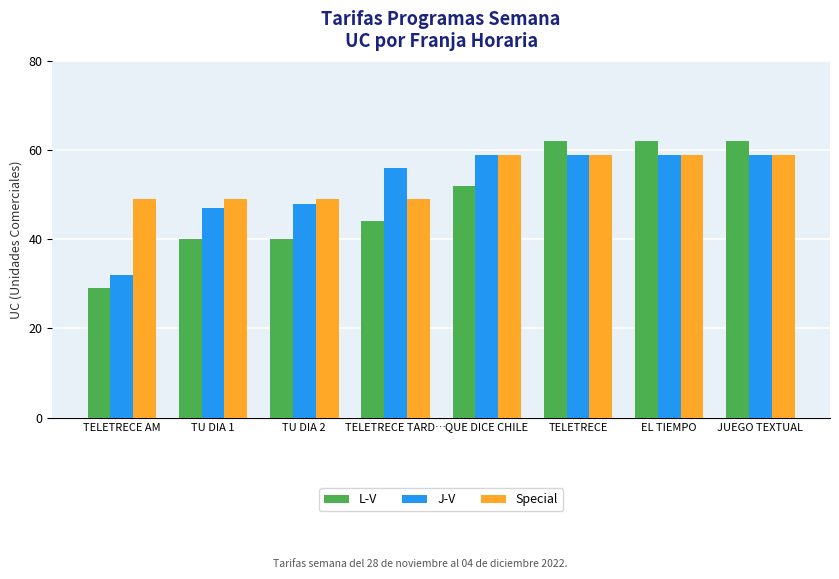

The value of Special at TELETRECE AM is 49. True or false?

True